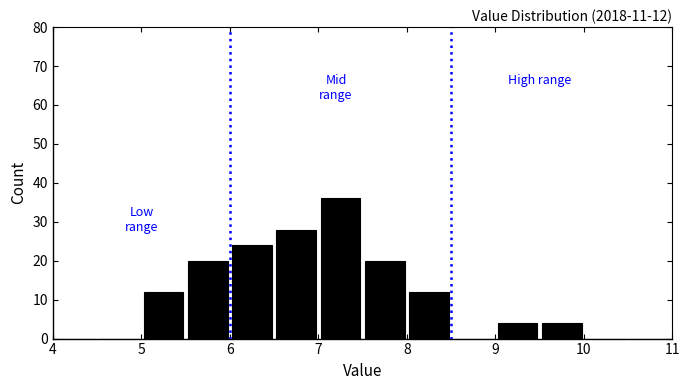

Over which range of the x-axis is the bar tallest?

7.0 to 7.5